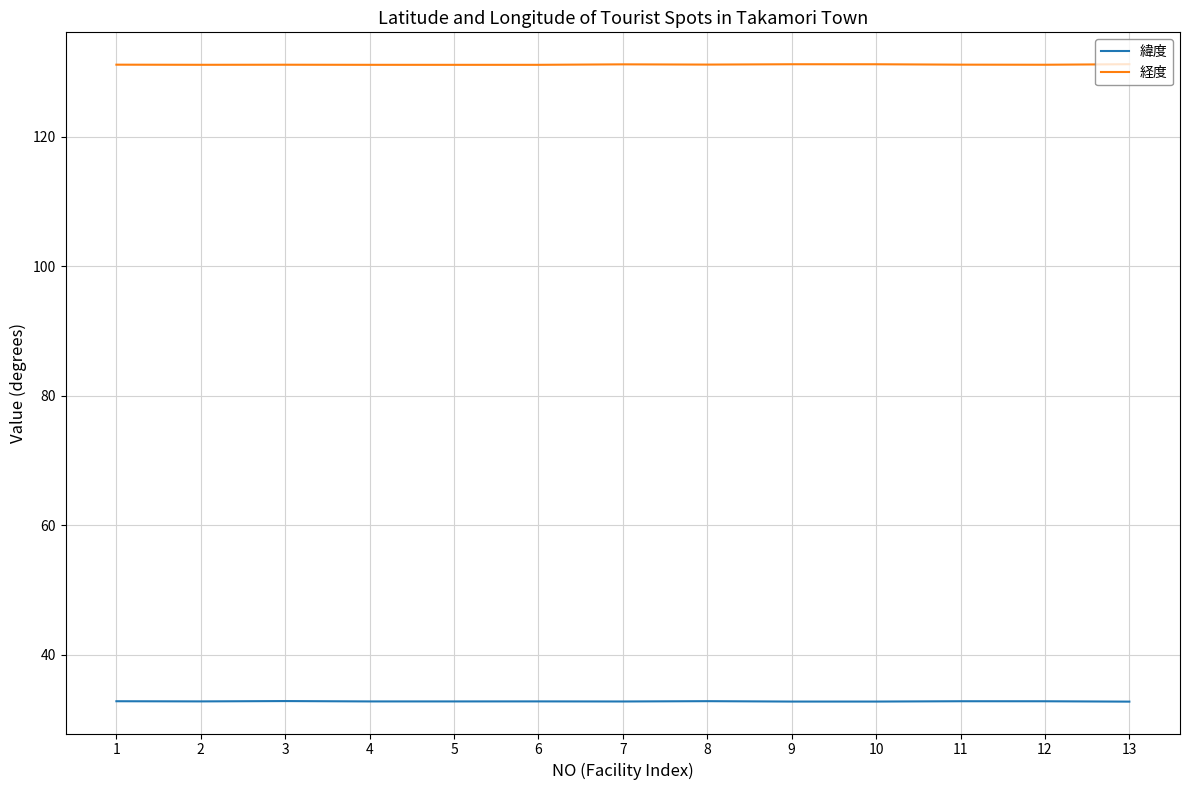

What is the total value across all series at 2?

163.9